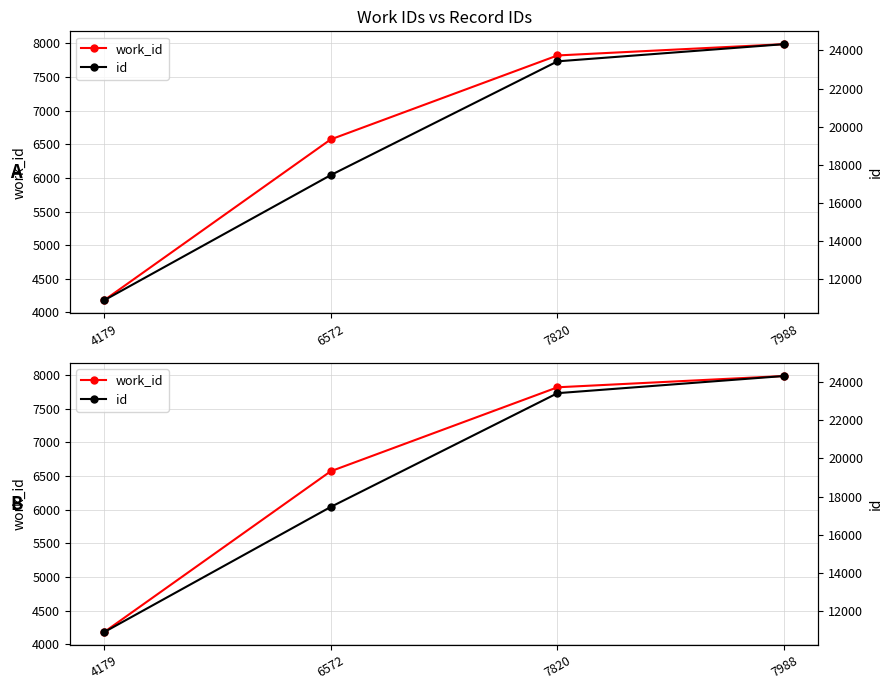

Which series has the widest spread of values?

id